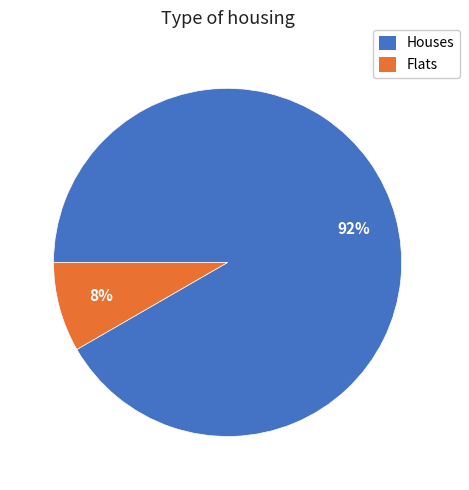

Is there any slice that represents more than half of the pie?

Yes